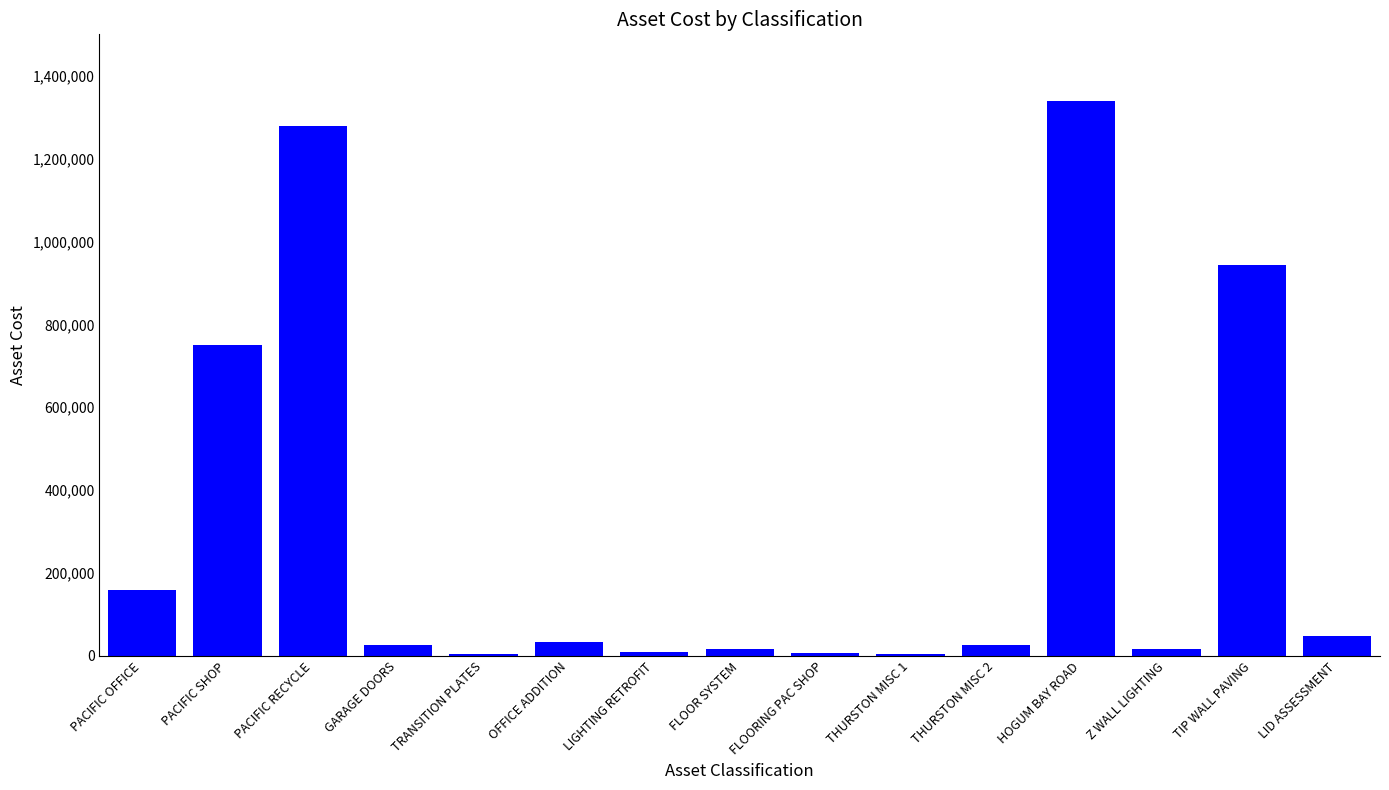

What is the greatest value displayed?

1338604.0